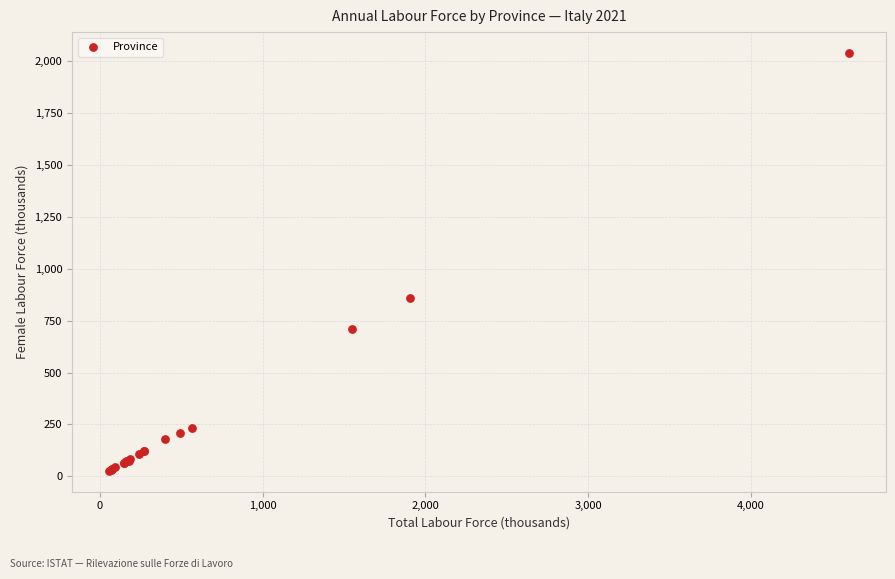

What Y value in the scatter plot is closest to 1032?

857.8